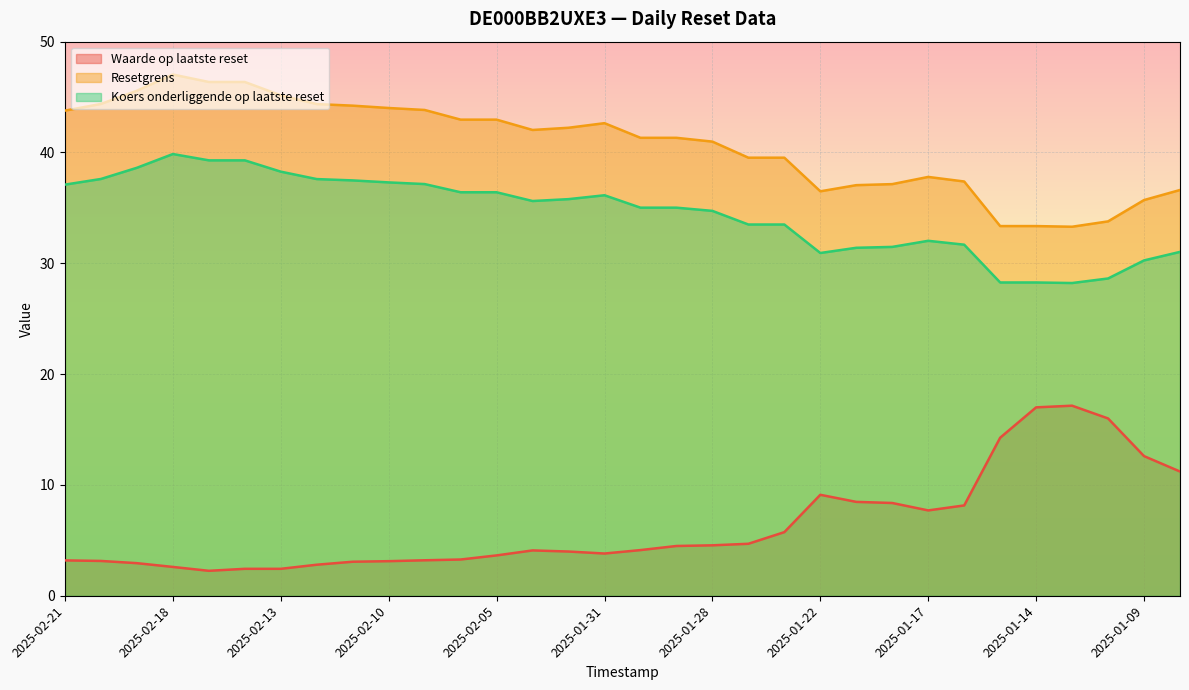

True or false: Koers onderliggende op laatste reset and Waarde op laatste reset intersect in this chart.

False